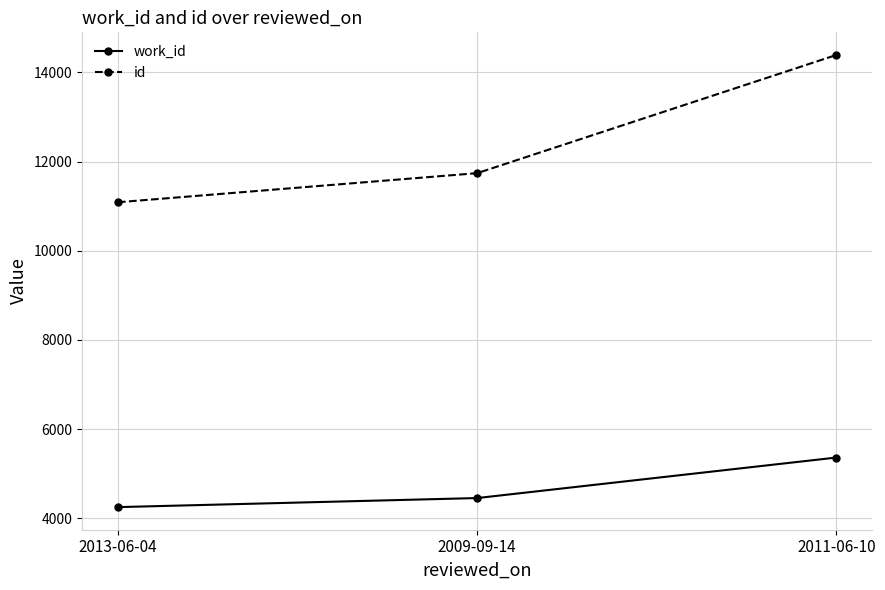

Does the chart have visible grid lines?

Yes